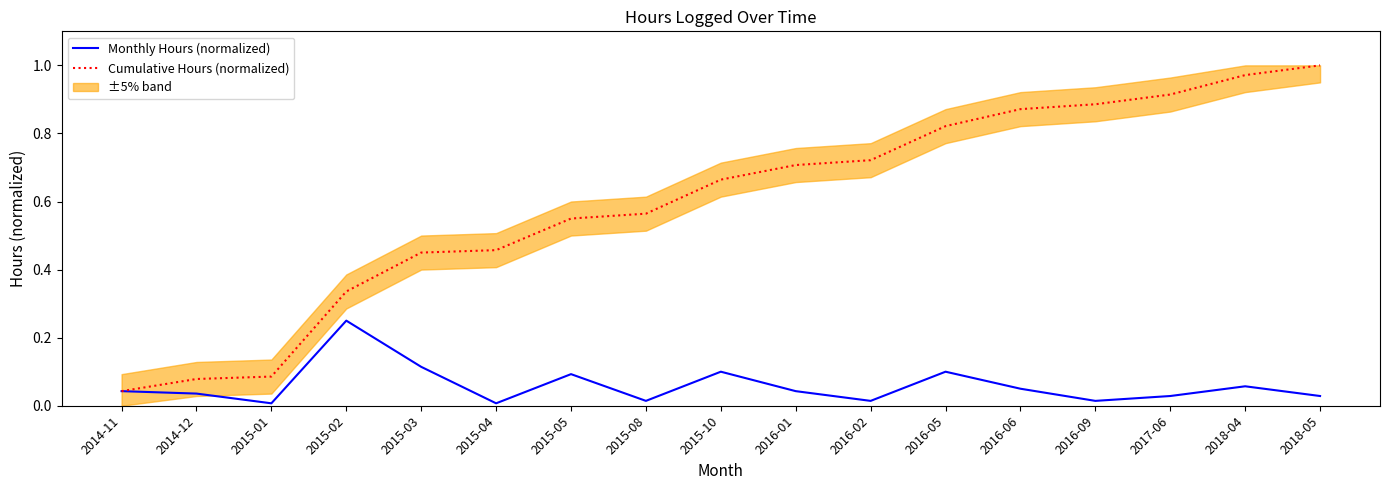

True or false: Cumulative Hours (normalized) and Monthly Hours (normalized) intersect in this chart.

False